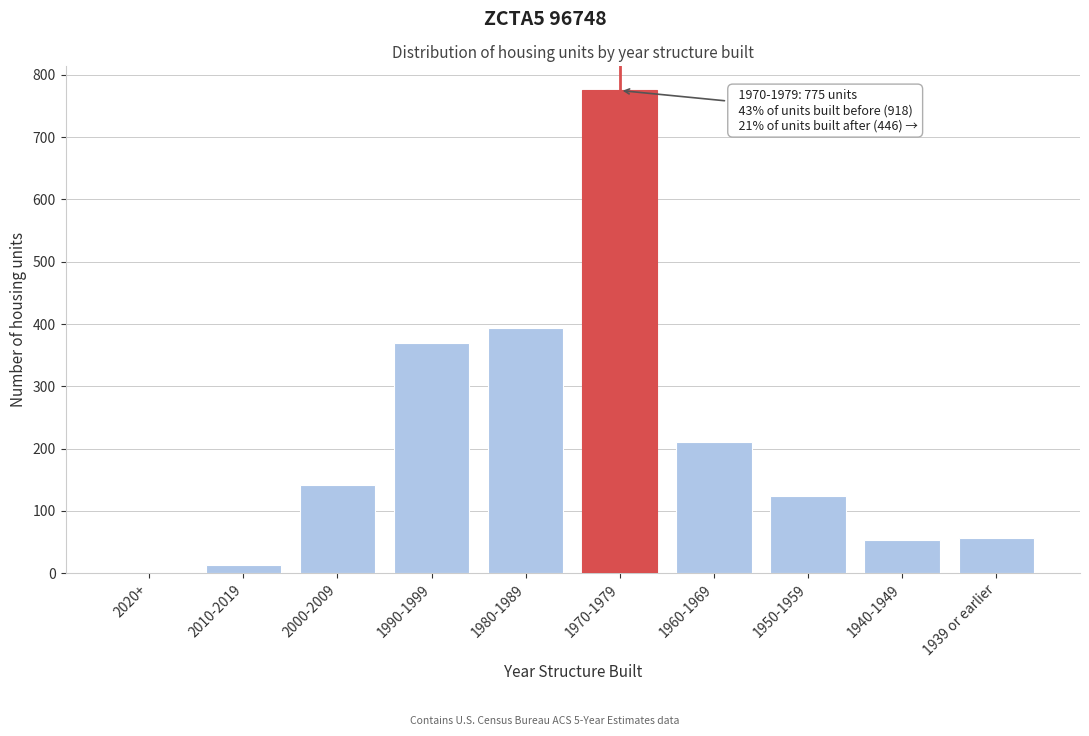

Which category has the highest value across all series?

1970-1979